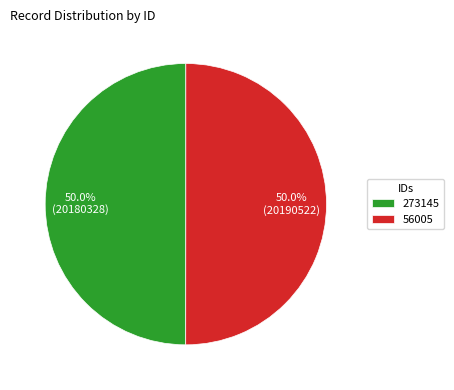

How many segments does this pie chart have?

2